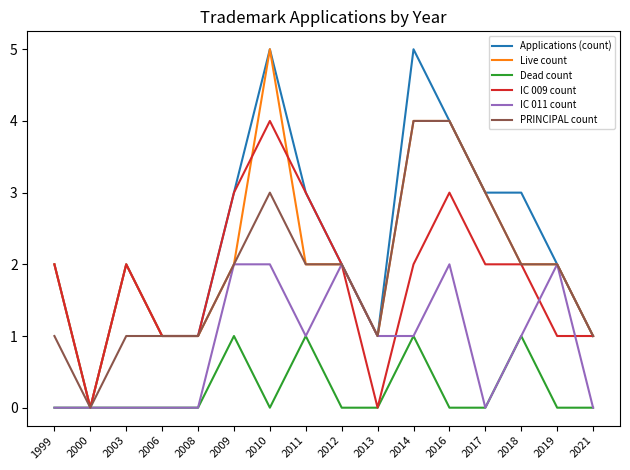

Which series has the largest total across all categories?

Applications (count)